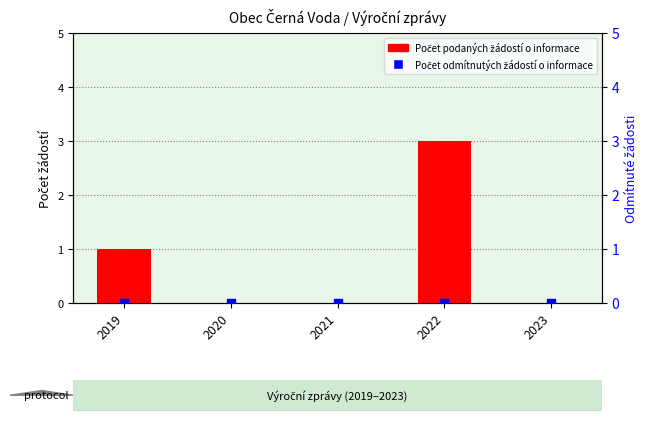

Which series has the largest Y range (max minus min)?

Počet podaných žádostí o informace